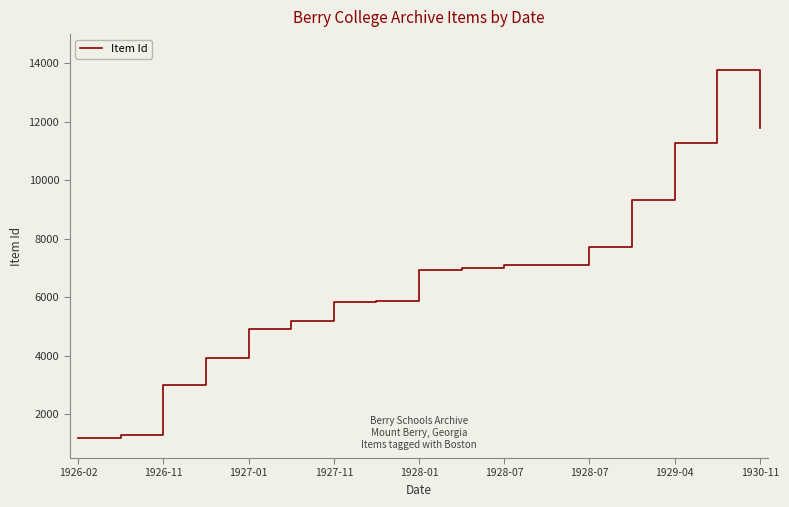

What is the difference between the maximum and minimum values?

12594